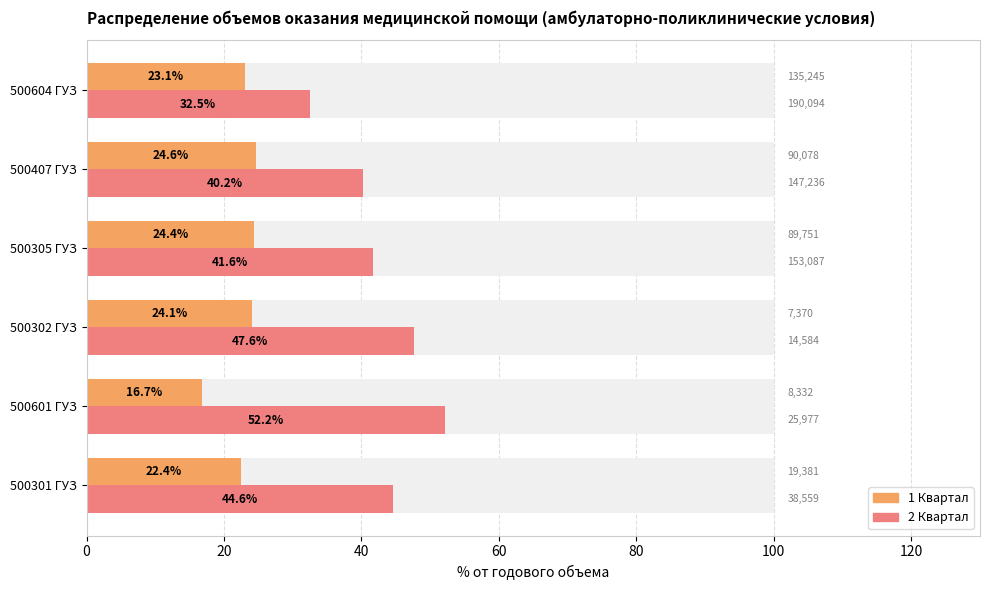

The Q2 (доля от года) series shows 55.1 at 500604 ГУЗ. True or false?

False